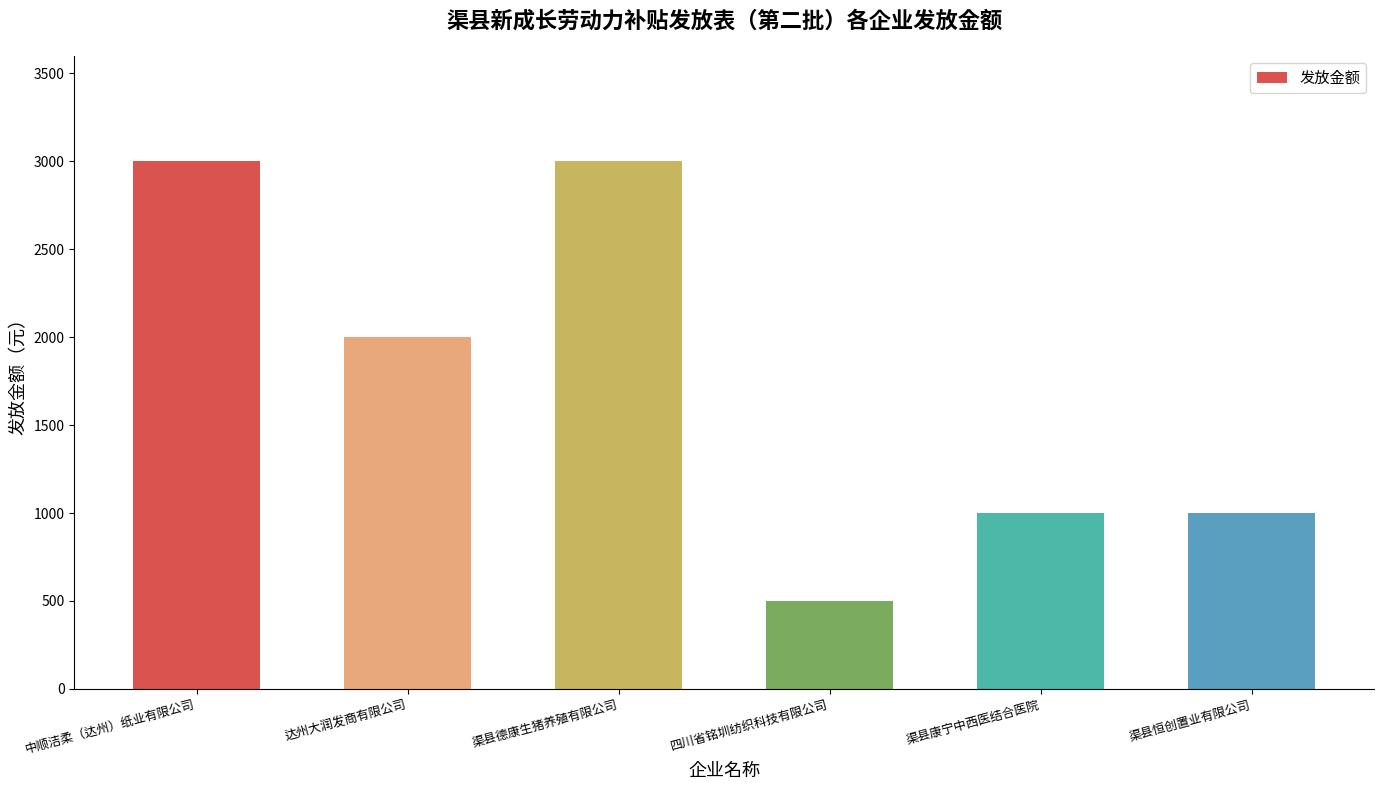

What is the label of the 2nd bar from the right?

渠县康宁中西医结合医院